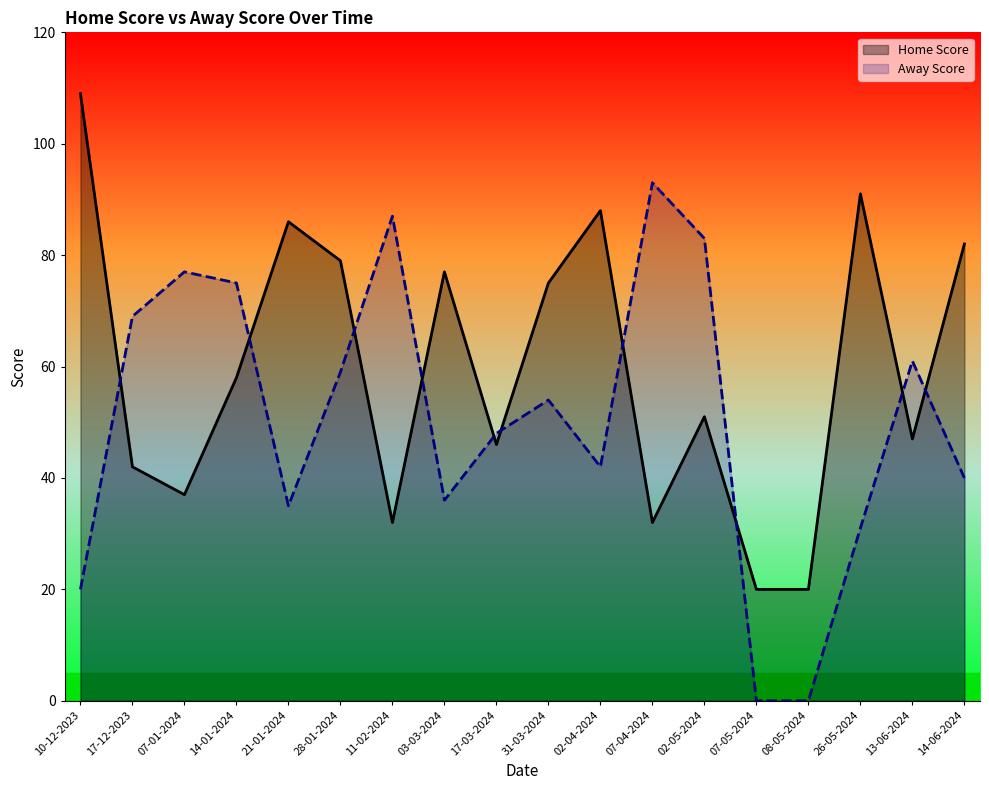

What are all the series names shown in the legend?

Home Score, Away Score